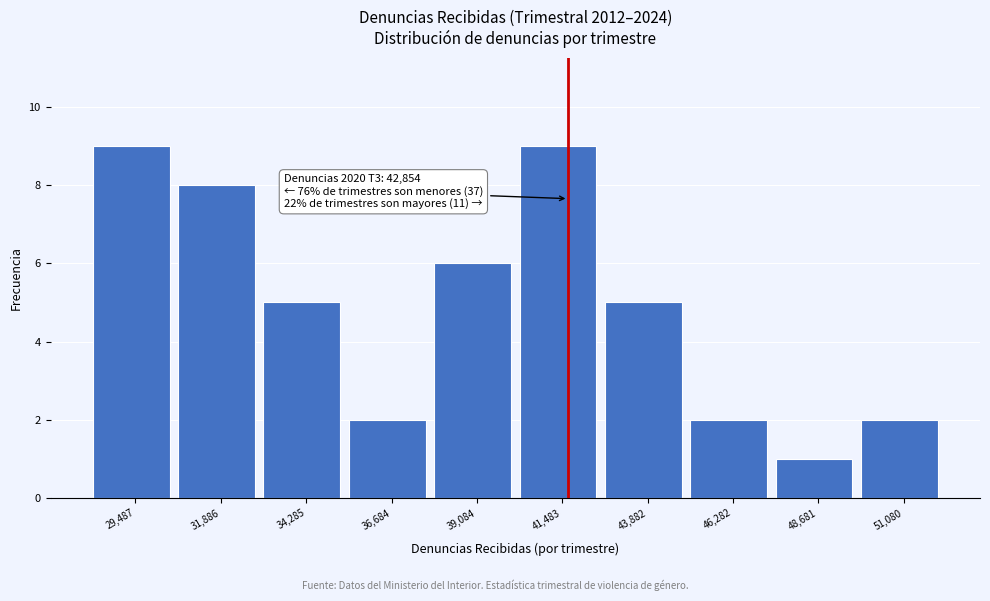

Reading right to left, what are all the values shown in this chart?

2	1	2	5	9	6	2	5	8	9